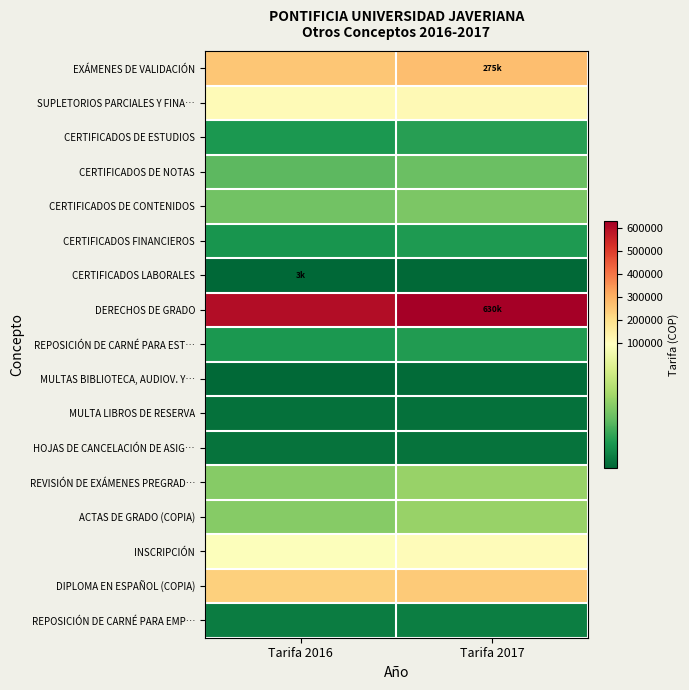

How many series are shown in this chart?

17